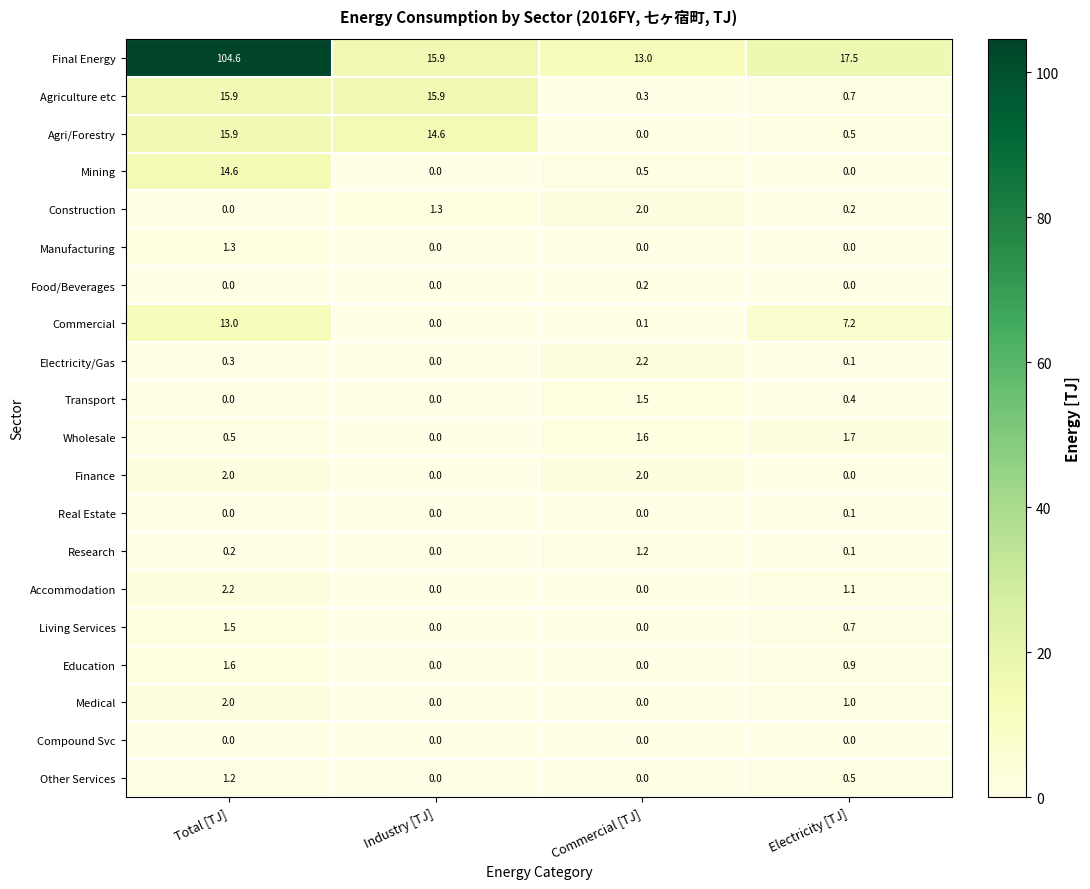

Which series changed the most between Commercial [TJ] and Electricity [TJ]?

Commercial